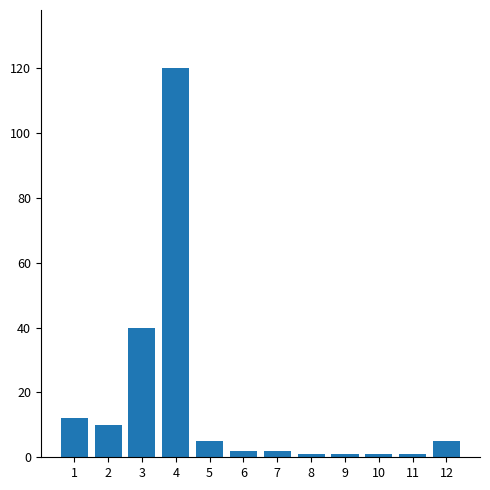

The value at 7 is 2. True or false?

True